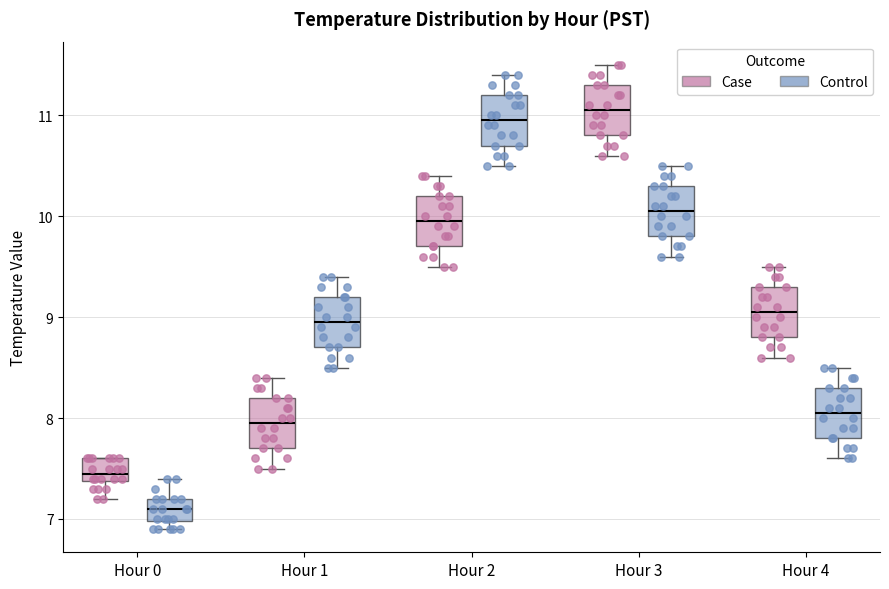

Where does the upper whisker of the box for Hour 3 (Control) end on the y-axis? The values are not printed on the chart, so give them approximately, as read against the axis.

10.5